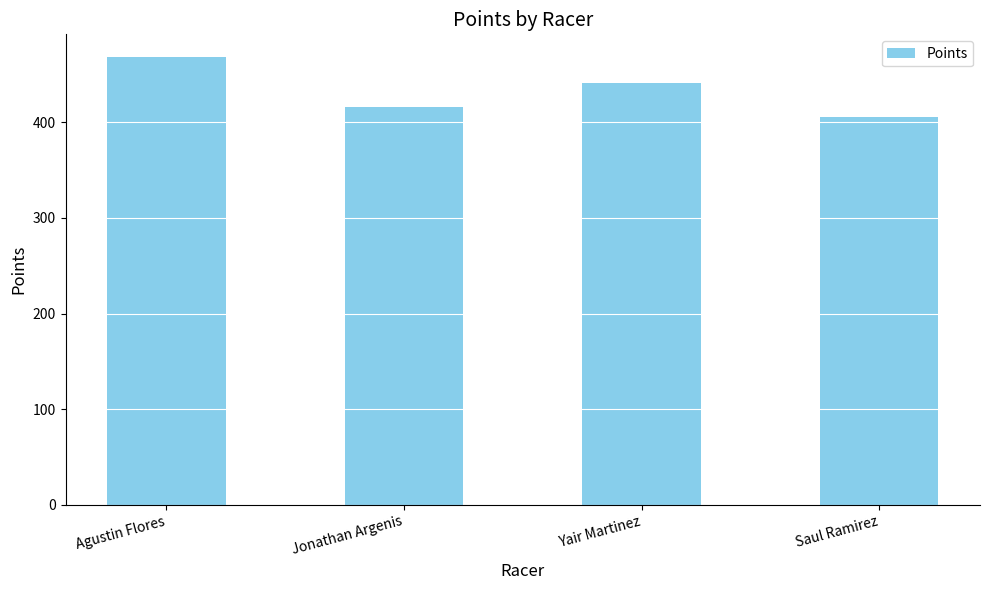

Count the number of values greater than 441.

2